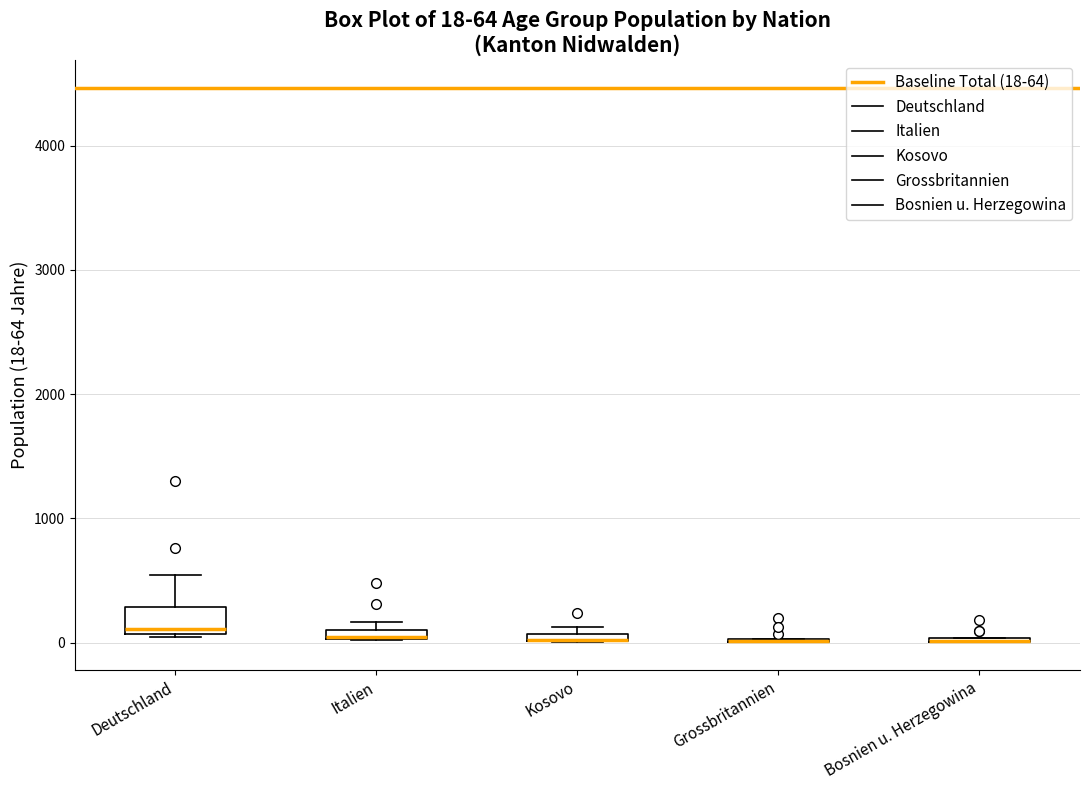

Which box is the tallest, from its lower edge to its upper edge?

Deutschland